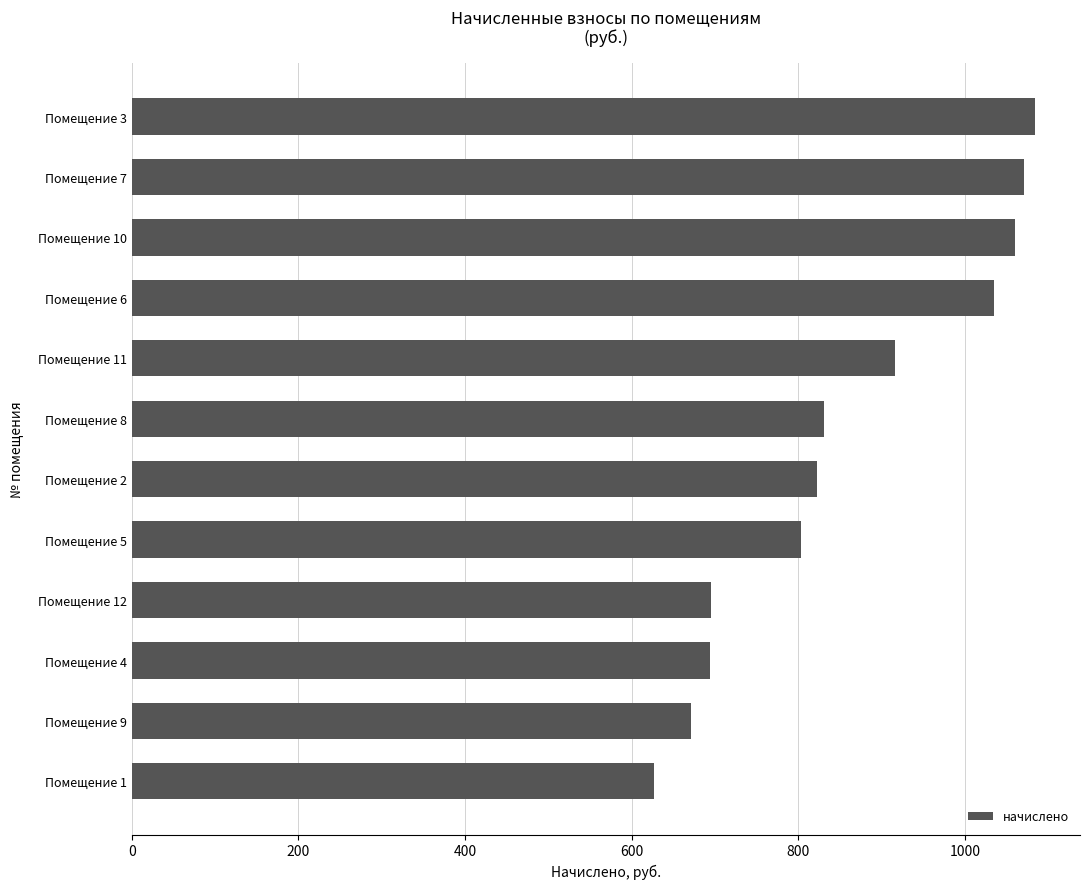

What is the label of the 7th bar from the bottom?

Помещение 8